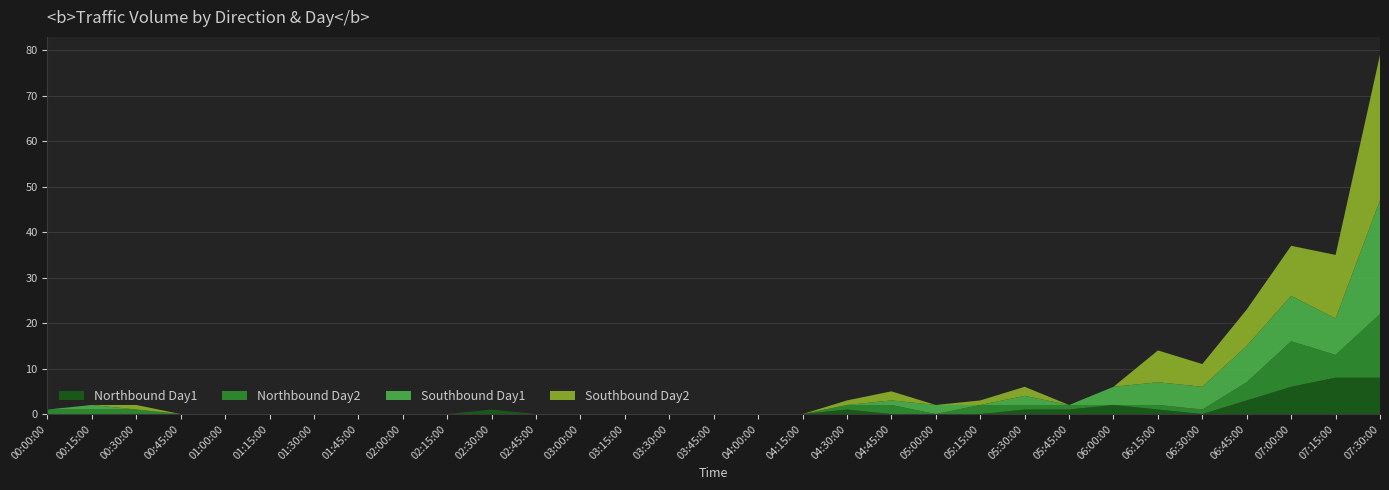

Reading left to right, list all the values displayed in this chart.

Northbound Day1: 00:00:00=0	00:15:00=0	00:30:00=0	00:45:00=0	01:00:00=0	01:15:00=0	01:30:00=0	01:45:00=0	02:00:00=0	02:15:00=0	02:30:00=1	02:45:00=0	03:00:00=0	03:15:00=0	03:30:00=0	03:45:00=0	04:00:00=0	04:15:00=0	04:30:00=1	04:45:00=0	05:00:00=0	05:15:00=0	05:30:00=1	05:45:00=1	06:00:00=2	06:15:00=1	06:30:00=0	06:45:00=3	07:00:00=6	07:15:00=8	07:30:00=8
Northbound Day2: 00:00:00=1	00:15:00=1	00:30:00=1	00:45:00=0	01:00:00=0	01:15:00=0	01:30:00=0	01:45:00=0	02:00:00=0	02:15:00=0	02:30:00=0	02:45:00=0	03:00:00=0	03:15:00=0	03:30:00=0	03:45:00=0	04:00:00=0	04:15:00=0	04:30:00=1	04:45:00=2	05:00:00=0	05:15:00=2	05:30:00=1	05:45:00=1	06:00:00=0	06:15:00=1	06:30:00=1	06:45:00=4	07:00:00=10	07:15:00=5	07:30:00=14
Southbound Day1: 00:00:00=0	00:15:00=1	00:30:00=0	00:45:00=0	01:00:00=0	01:15:00=0	01:30:00=0	01:45:00=0	02:00:00=0	02:15:00=0	02:30:00=0	02:45:00=0	03:00:00=0	03:15:00=0	03:30:00=0	03:45:00=0	04:00:00=0	04:15:00=0	04:30:00=0	04:45:00=1	05:00:00=2	05:15:00=0	05:30:00=2	05:45:00=0	06:00:00=4	06:15:00=5	06:30:00=5	06:45:00=8	07:00:00=10	07:15:00=8	07:30:00=25
Southbound Day2: 00:00:00=0	00:15:00=0	00:30:00=1	00:45:00=0	01:00:00=0	01:15:00=0	01:30:00=0	01:45:00=0	02:00:00=0	02:15:00=0	02:30:00=0	02:45:00=0	03:00:00=0	03:15:00=0	03:30:00=0	03:45:00=0	04:00:00=0	04:15:00=0	04:30:00=1	04:45:00=2	05:00:00=0	05:15:00=1	05:30:00=2	05:45:00=0	06:00:00=0	06:15:00=7	06:30:00=5	06:45:00=8	07:00:00=11	07:15:00=14	07:30:00=32